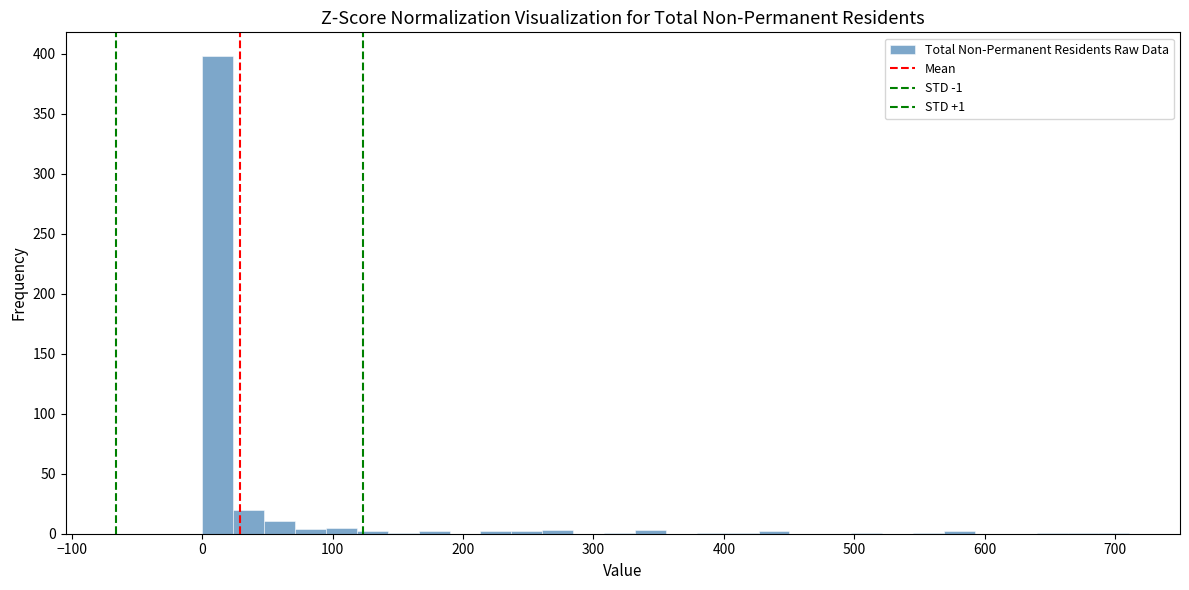

Around what value on the x-axis is the tallest bar? Give the approximate position of its centre, as read against the axis.

10